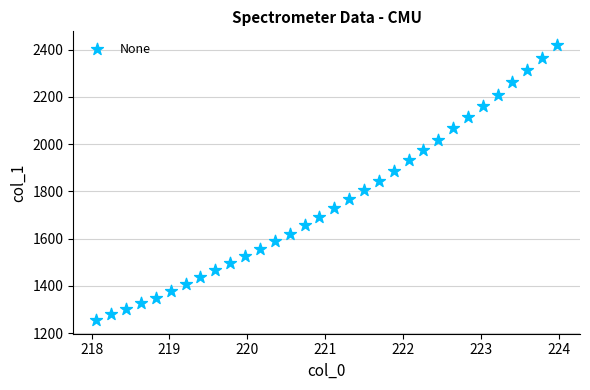

What is the range of X values (max minus min)?

5.9